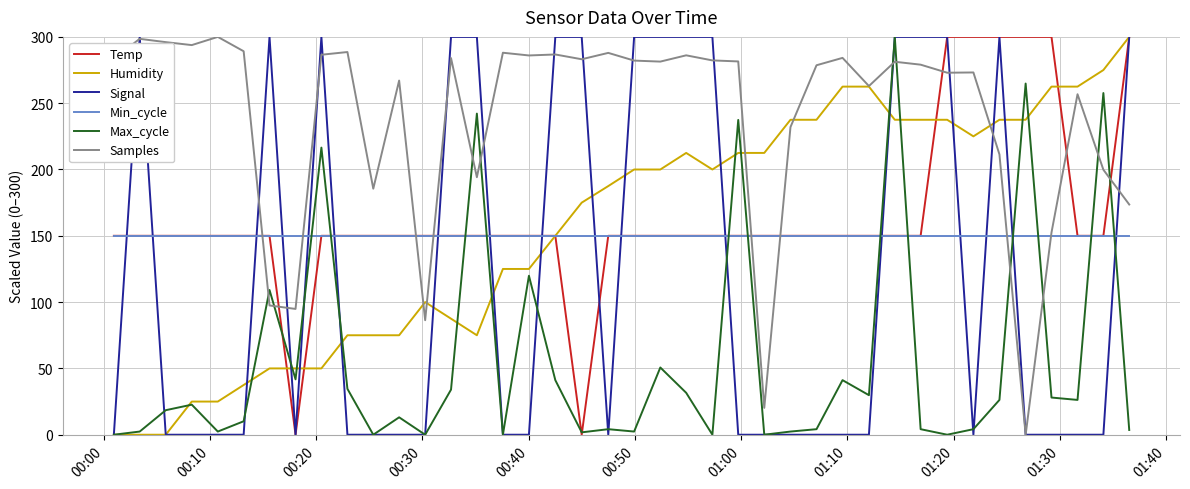

After their last crossing, which series has the higher values: Samples or Max_cycle?

Samples